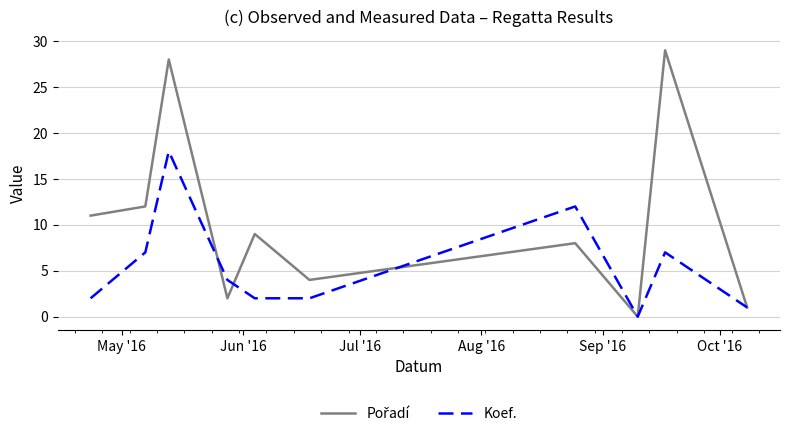

How many lines are shown in the chart?

2